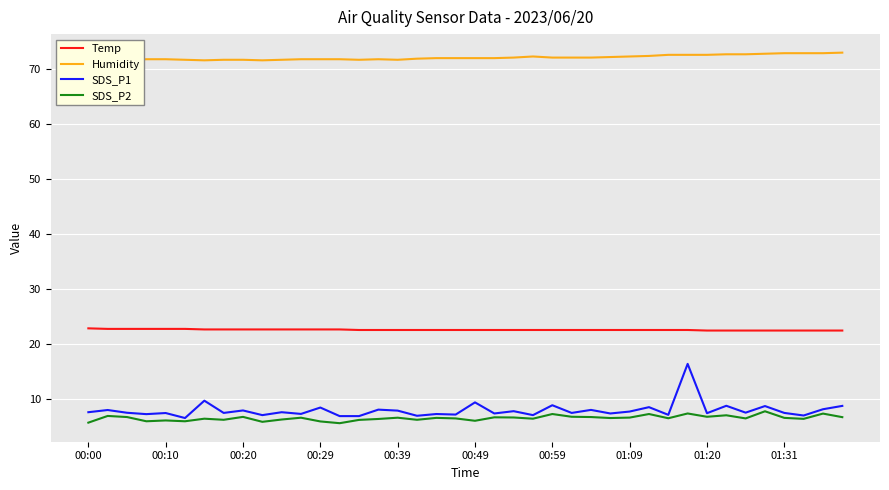

What is the lowest value of the Temp series?

22.4